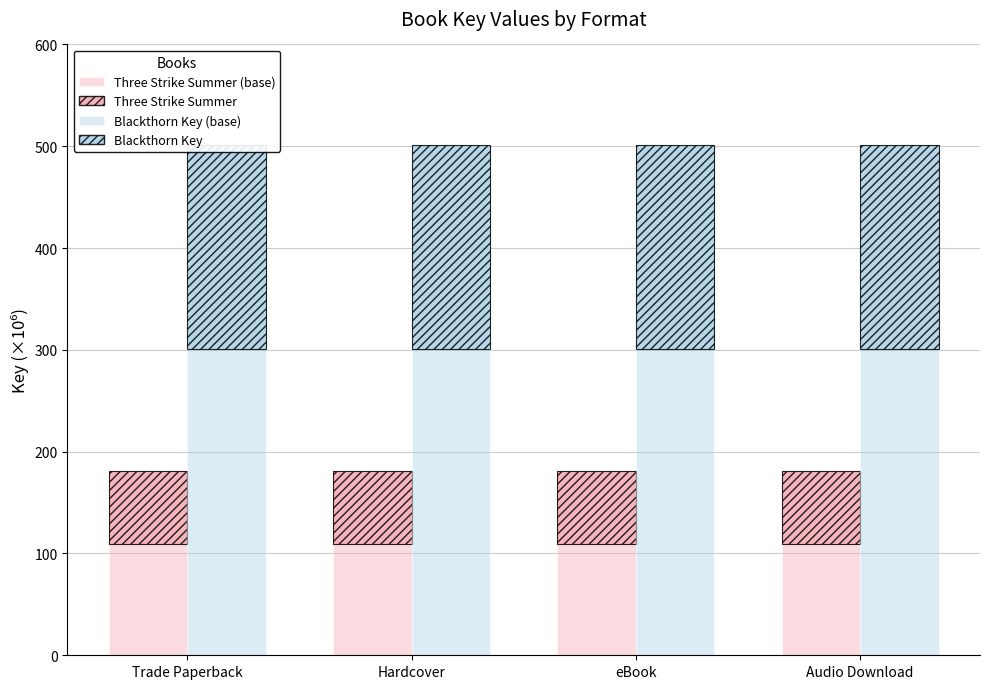

What is the value of the Three Strike Summer (base) bar at the 4th from the left?

108.8